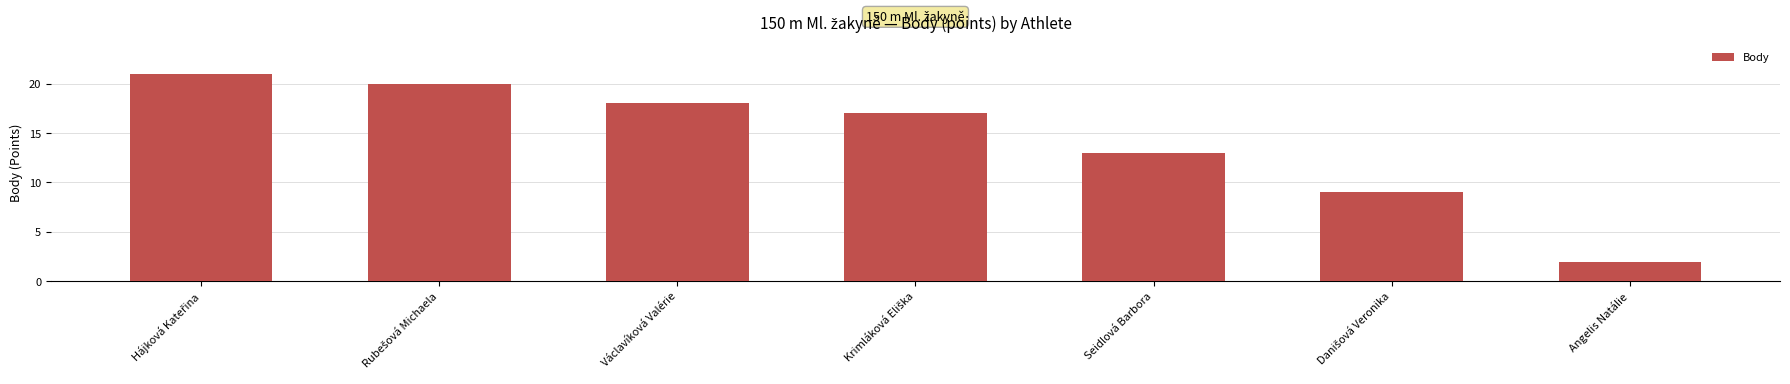

What is the difference between the maximum and minimum values?

19